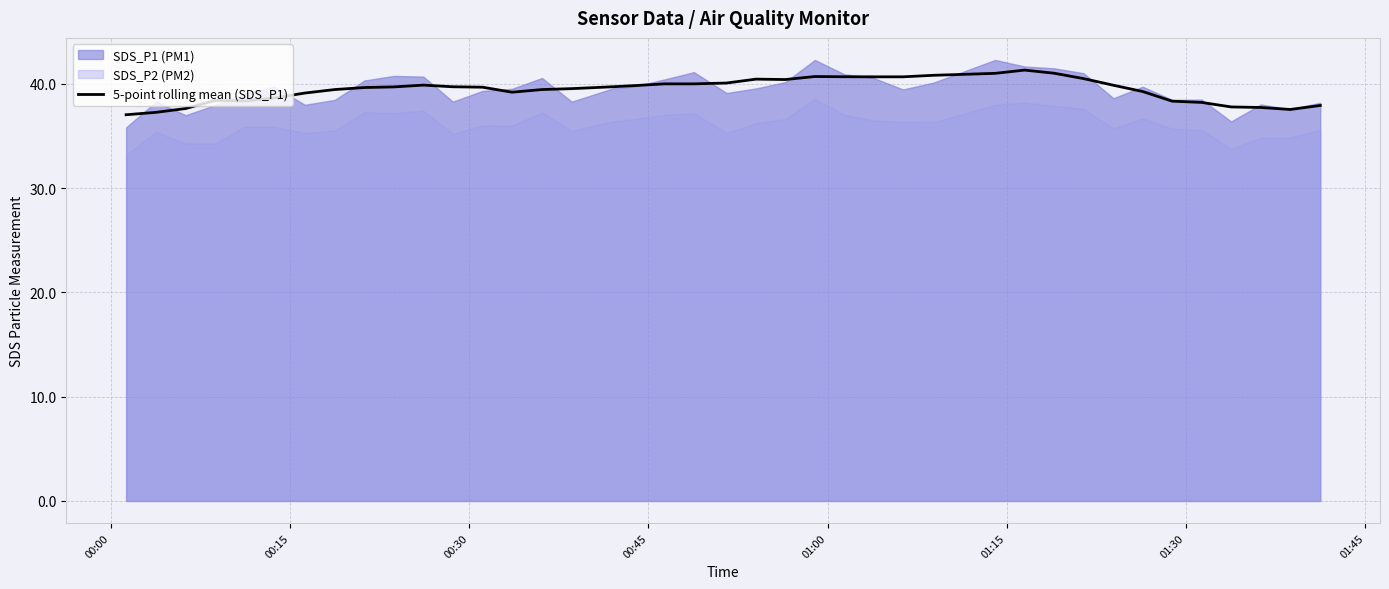

At which label is the value closest to 39?

01:30